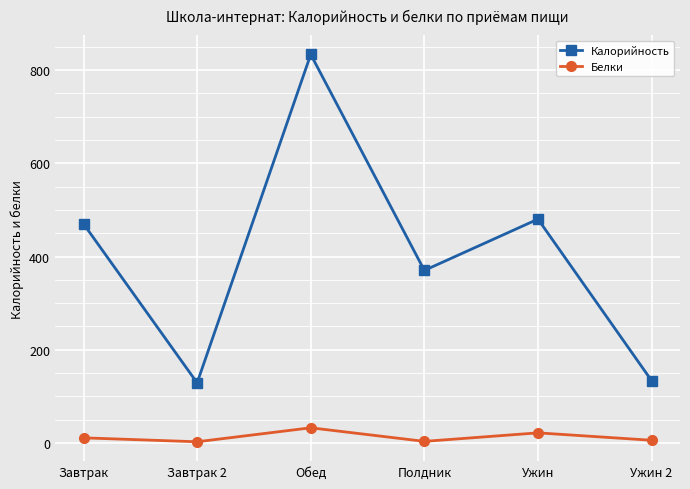

The Калорийность series shows 319.4 at Завтрак. True or false?

False